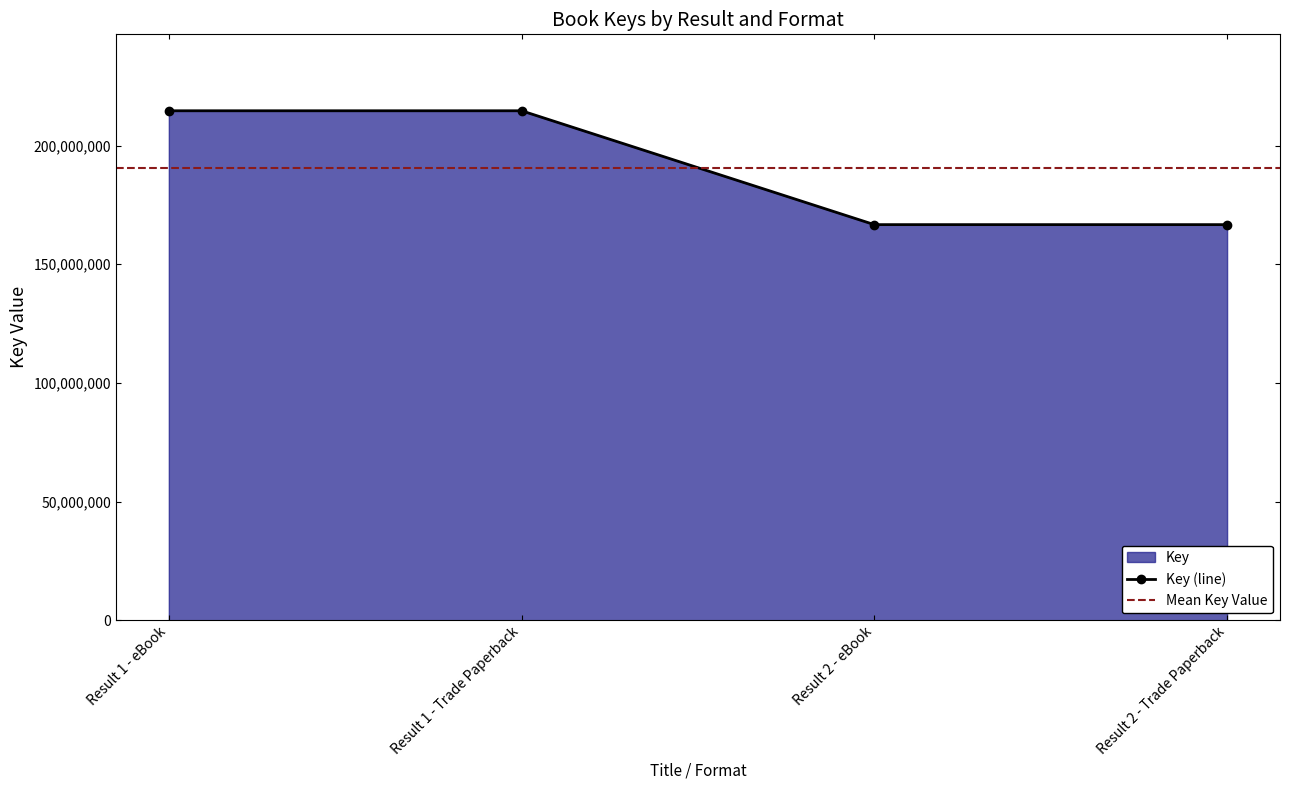

Approximately how many times larger is the value at Result 1 - Trade Paperback compared to Result 1 - eBook?

1.0